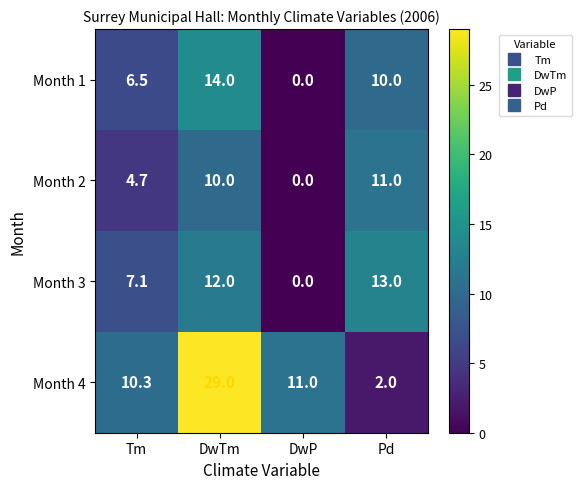

Reading left to right, extract all data points from this chart.

Month 1: 6.5	14.0	0.0	10.0
Month 2: 4.7	10.0	0.0	11.0
Month 3: 7.1	12.0	0.0	13.0
Month 4: 10.3	29.0	11.0	2.0